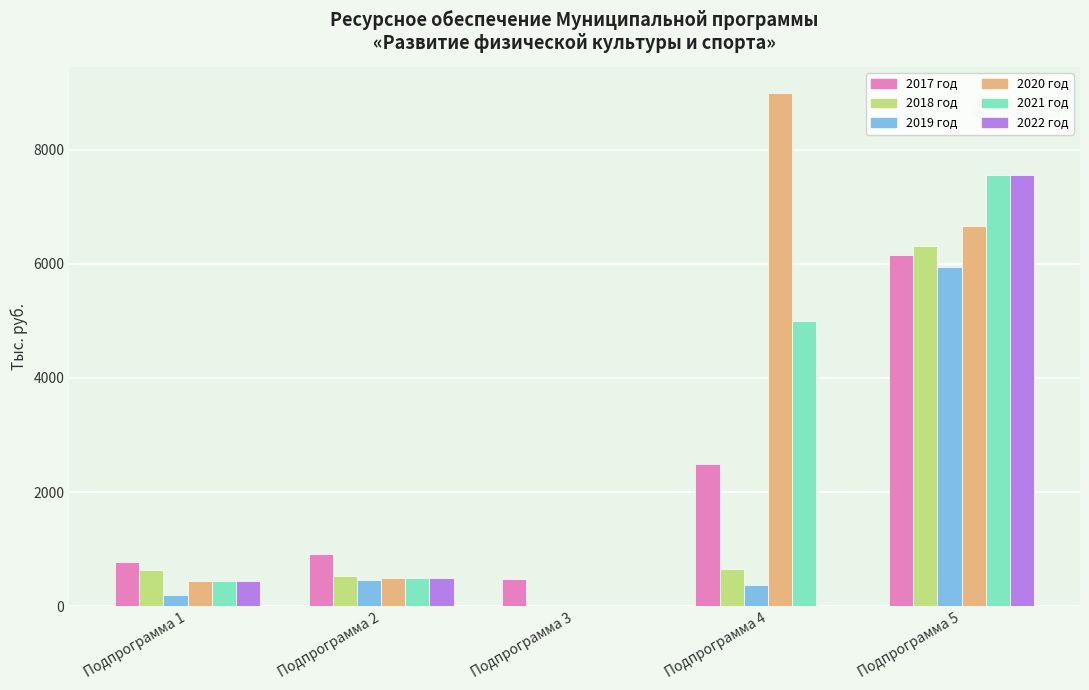

Which series has the largest total across all categories?

2020 год